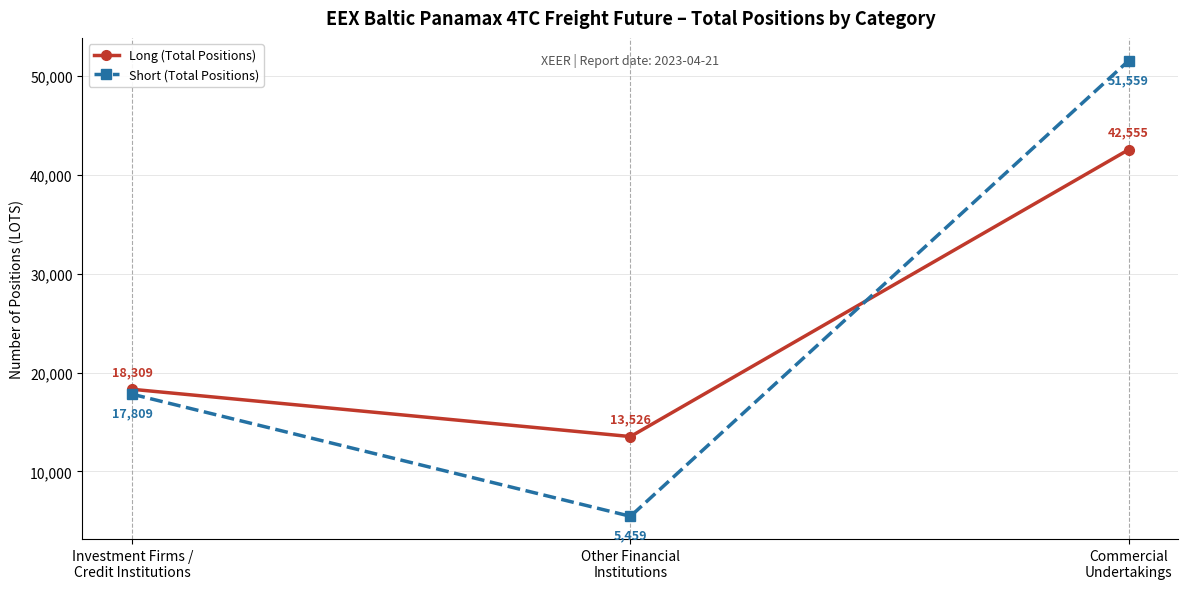

What is the label of the 1st point from the right?

Commercial
Undertakings